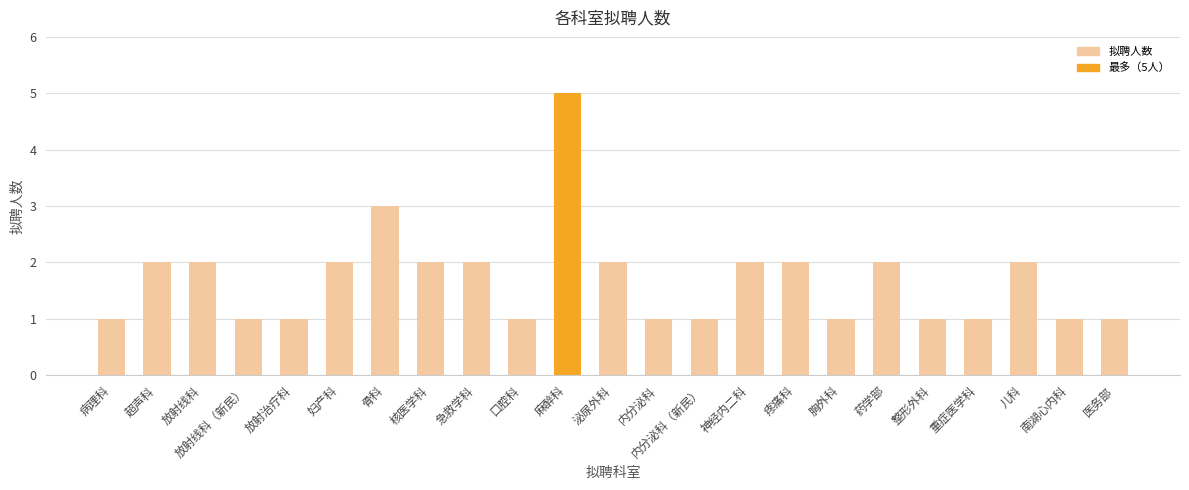

How many values are below 2?

11